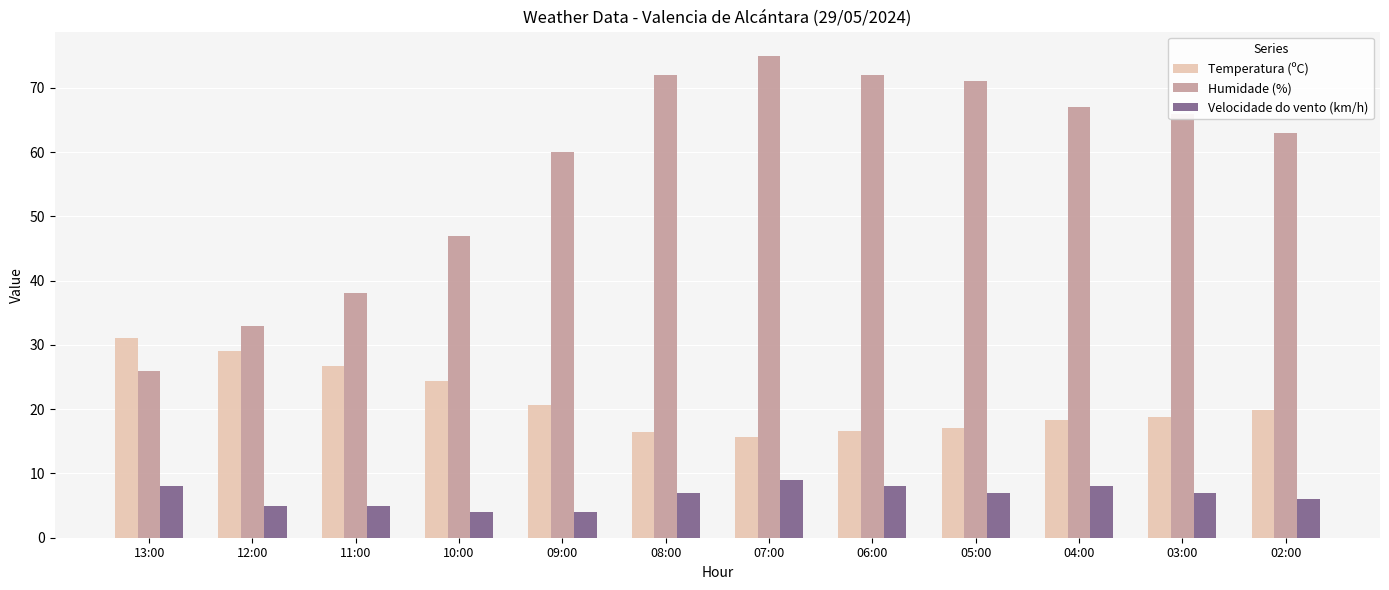

Rank the series by their average value, from highest to lowest.

Humidade (%), Temperatura (ºC), Velocidade do vento (km/h)